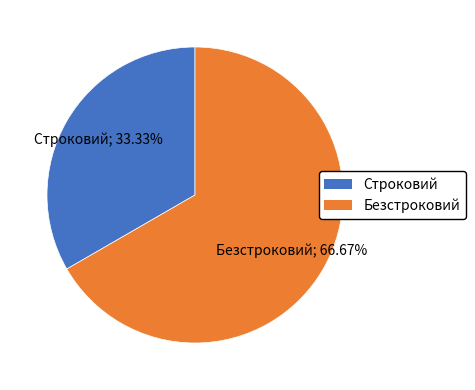

Combined, what portion of the pie is Безстроковий and Строковий?

100.0%